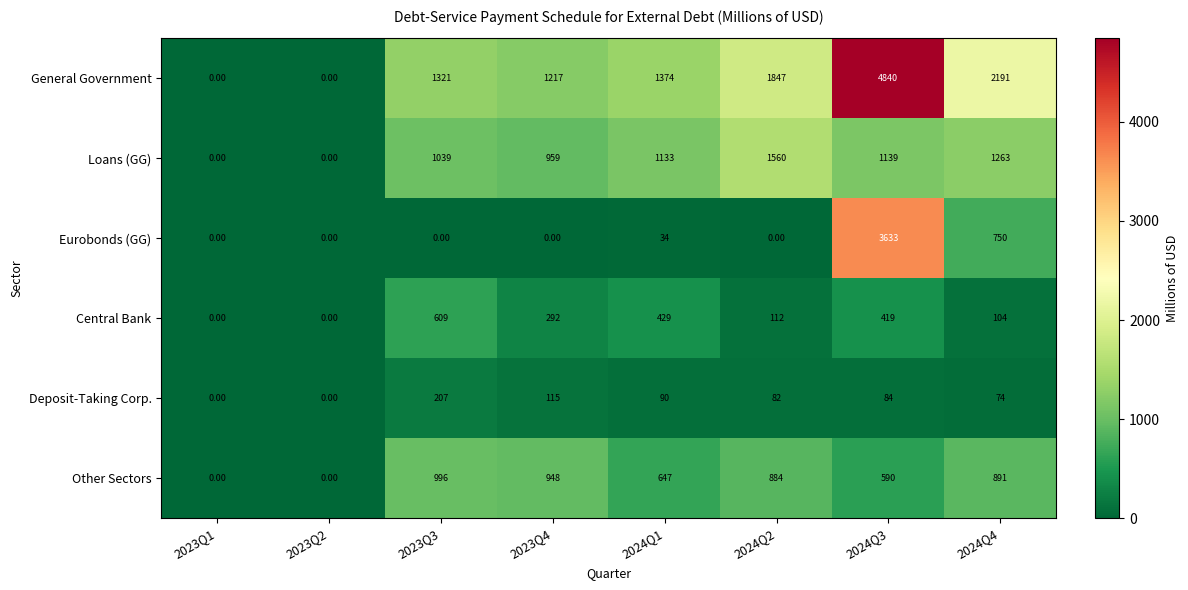

Is the value of Central Bank at 2024Q4 greater than the value of Deposit-Taking Corp. at 2024Q3?

Yes